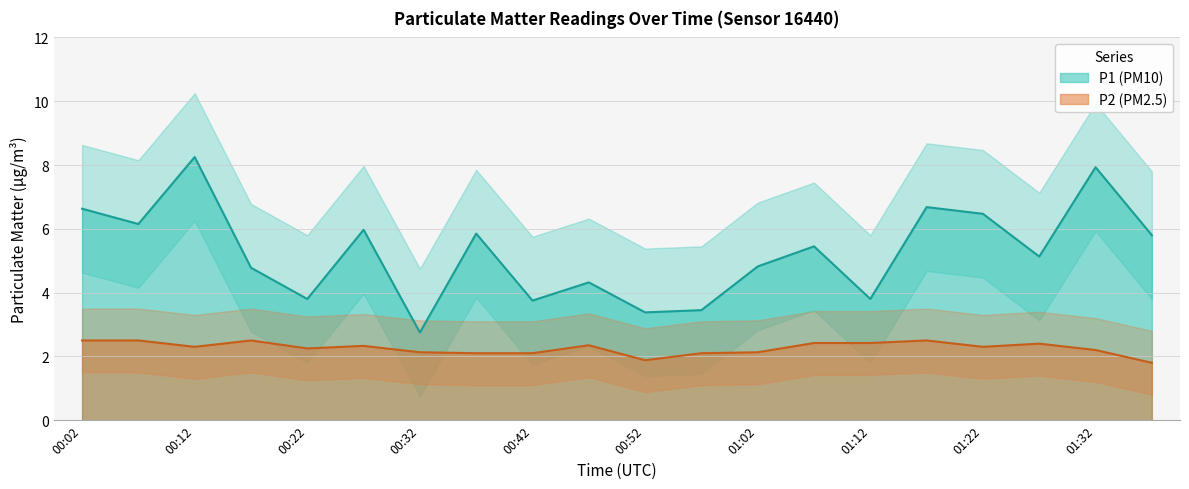

Is the value of P2 at 00:07 greater than the value of P2_upper at 01:07?

No